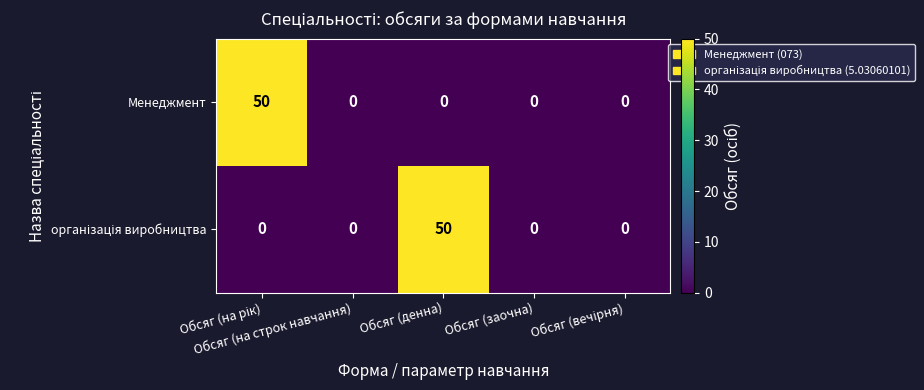

What is the highest value of the Менеджмент series?

50